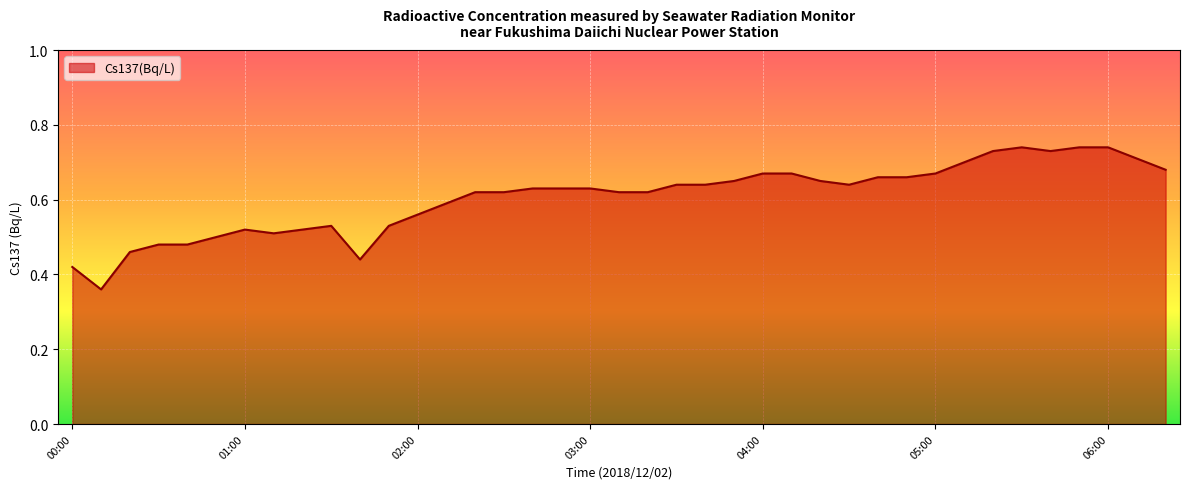

How many lines are shown in the chart?

1